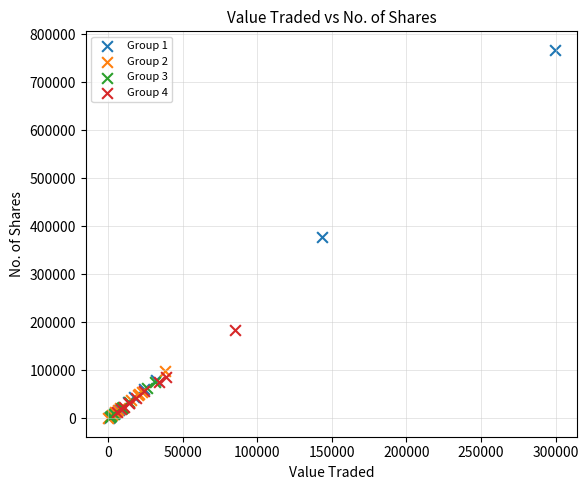

Which series has the largest Y range (max minus min)?

Group 1